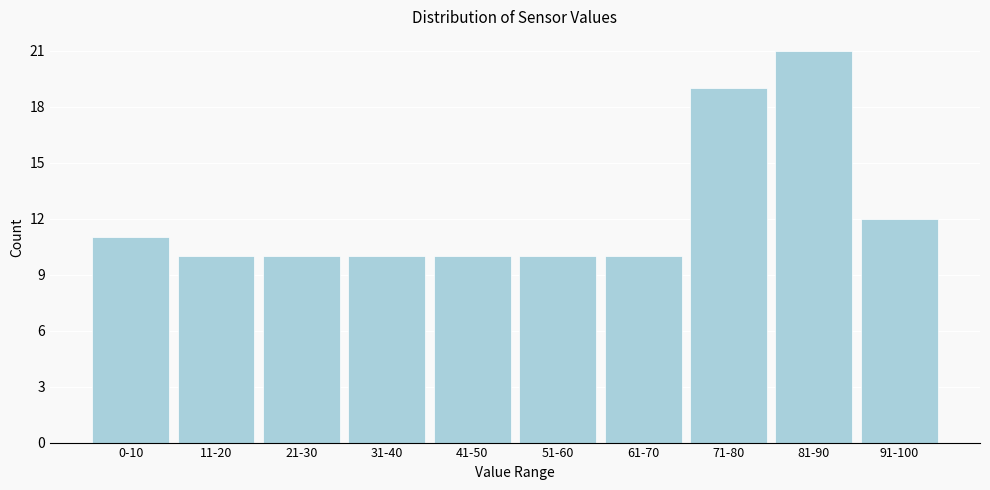

Reading right to left, transcribe all the data shown in this chart.

91-100=12	81-90=21	71-80=19	61-70=10	51-60=10	41-50=10	31-40=10	21-30=10	11-20=10	0-10=11